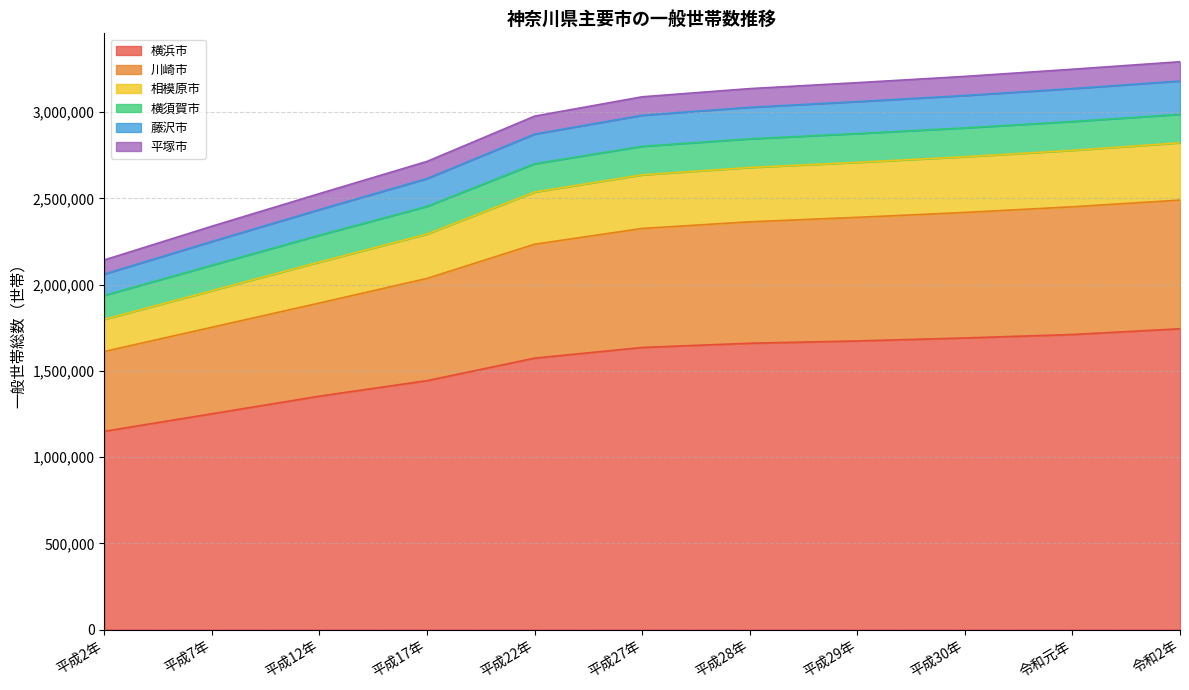

What is the total value across all series at 平成22年?

2976975